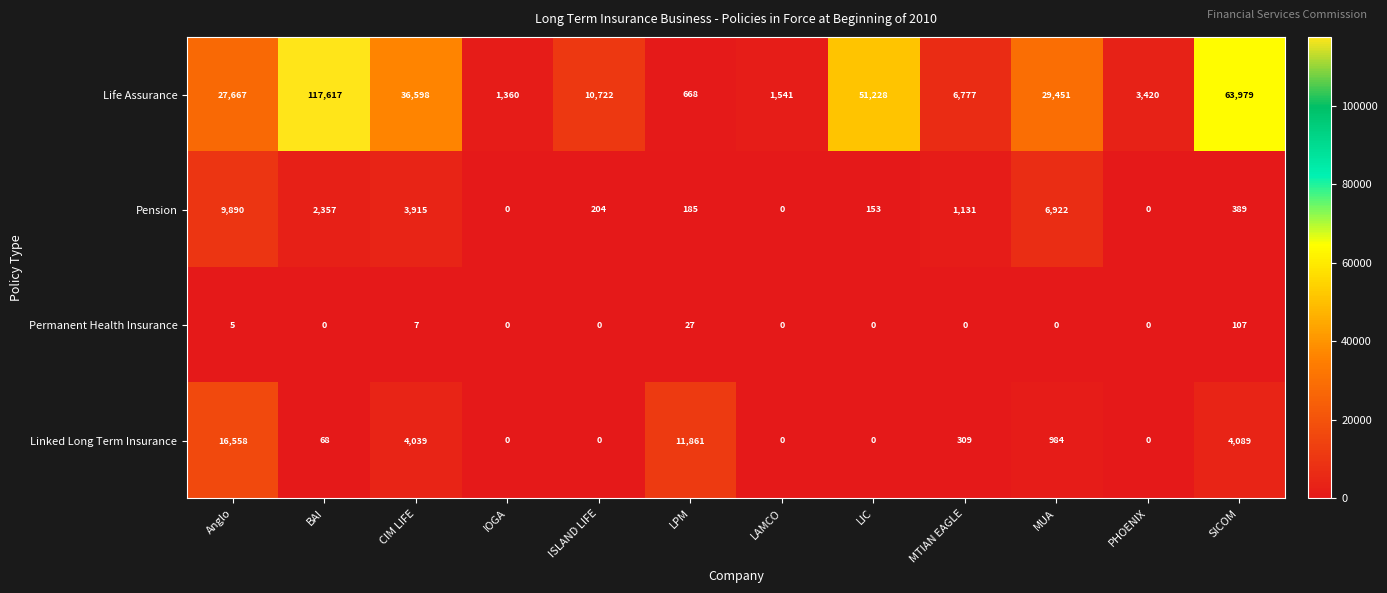

Which series changed the most between BAI and LIC?

Life Assurance